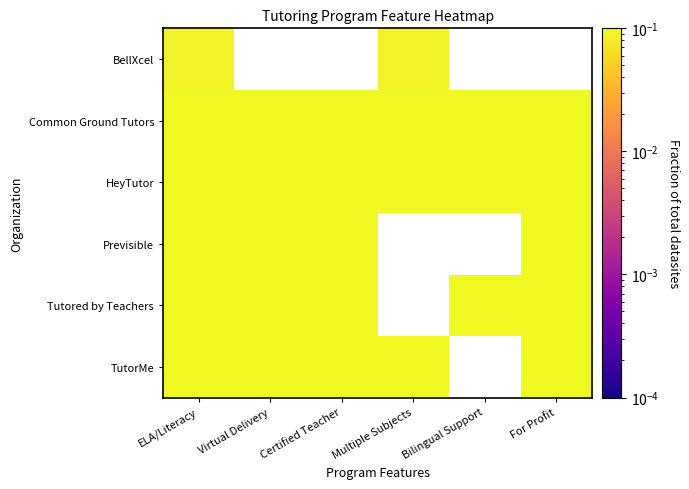

List the labels in order of HeyTutor value, largest first.

ELA/Literacy, Virtual Delivery, Certified Teacher, Multiple Subjects, Bilingual Support, For Profit